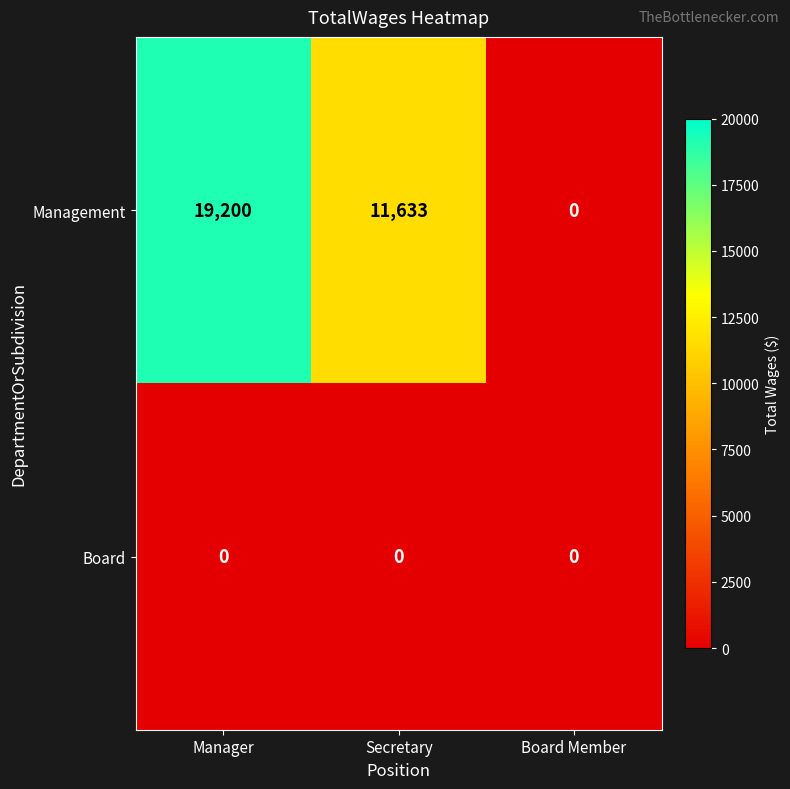

How many distinct data groups are displayed?

2